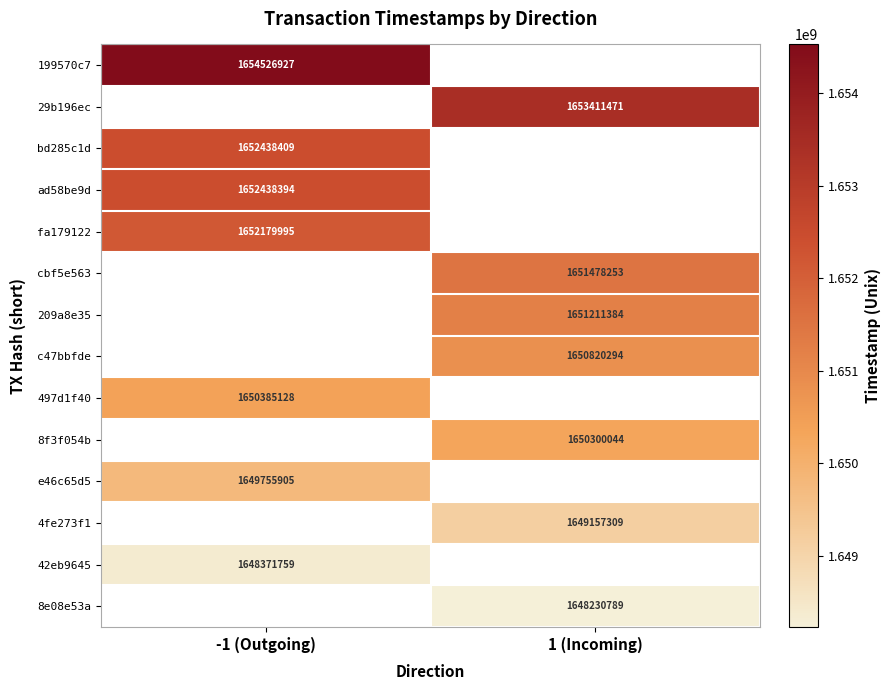

Is it true that e46c65d5 equals 1649755905 at -1 (Outgoing)?

True